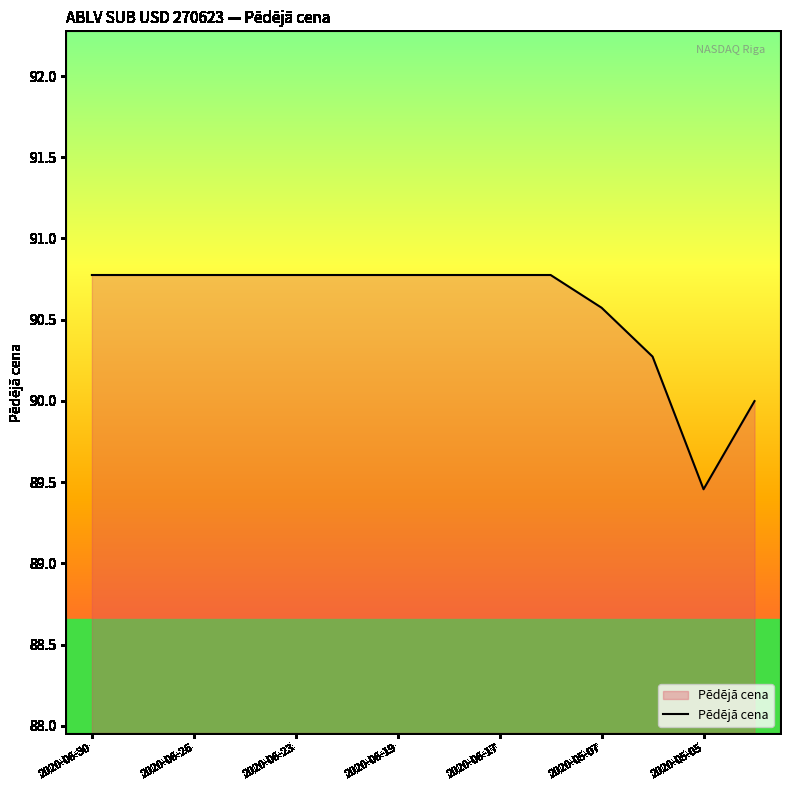

How many series are shown in this chart?

1